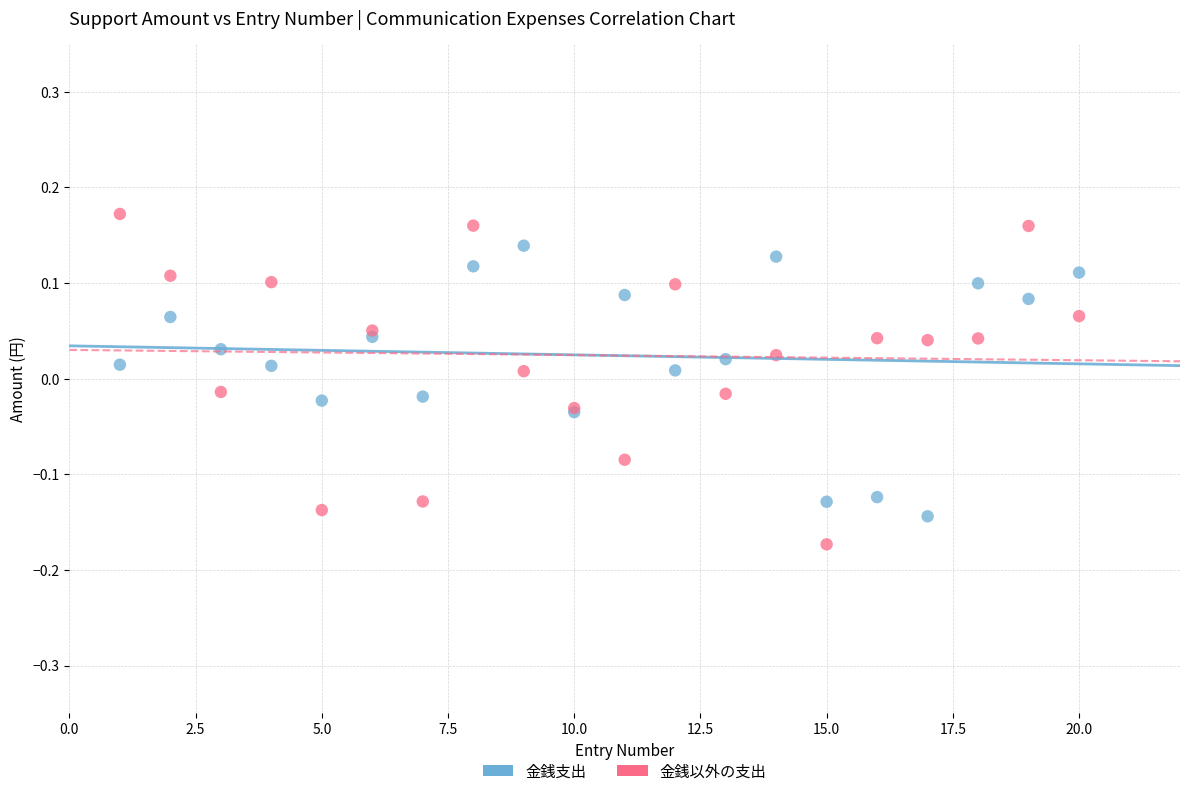

What are all the series names shown in the legend?

金銭支出, 金銭以外の支出